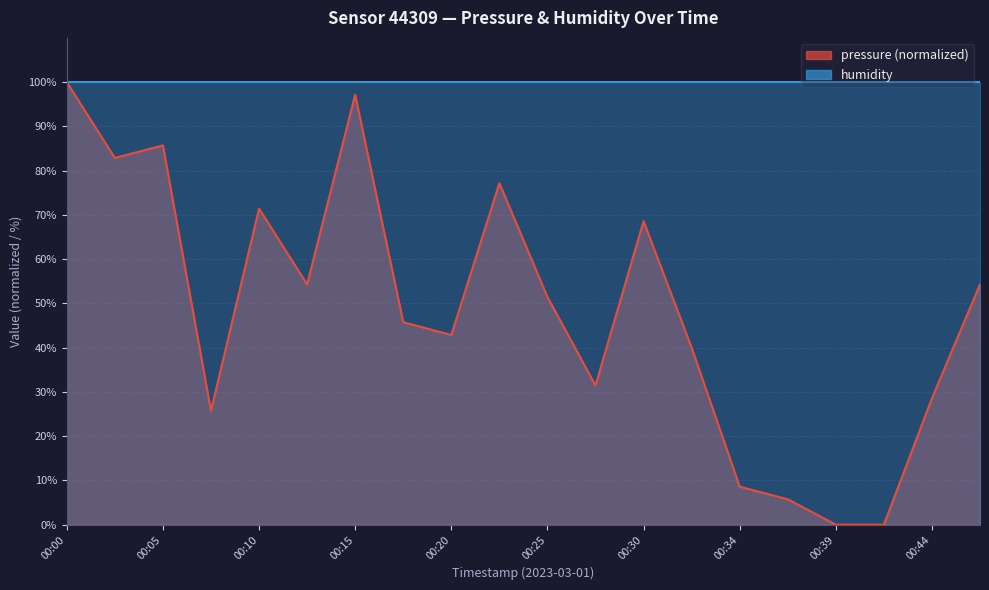

What is the greatest value displayed?

100.0